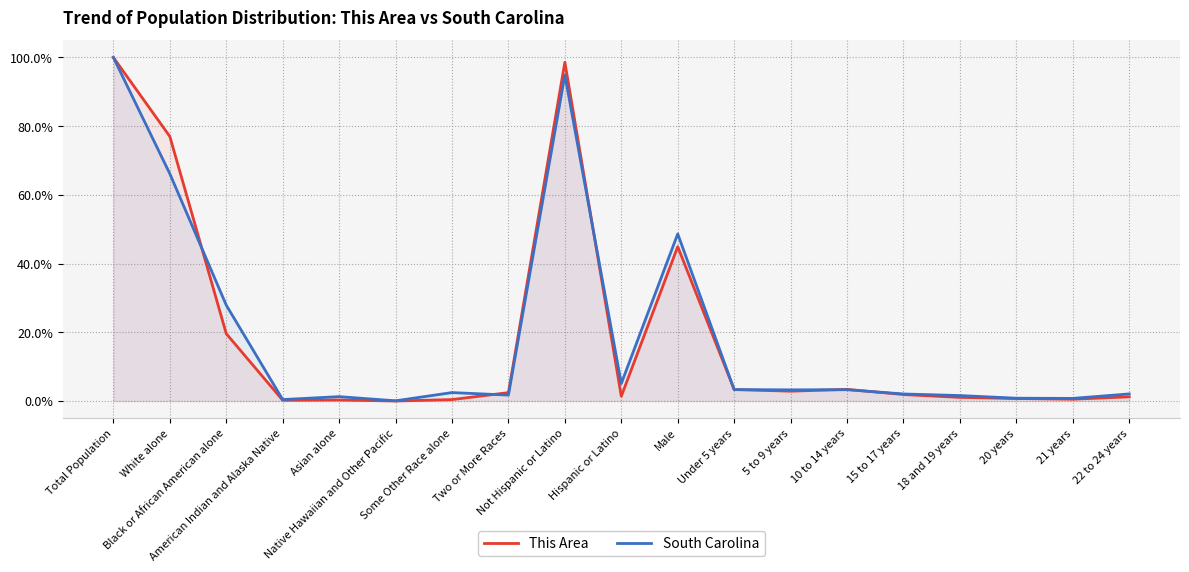

At Male, list the series in order from largest to smallest.

South Carolina, This Area